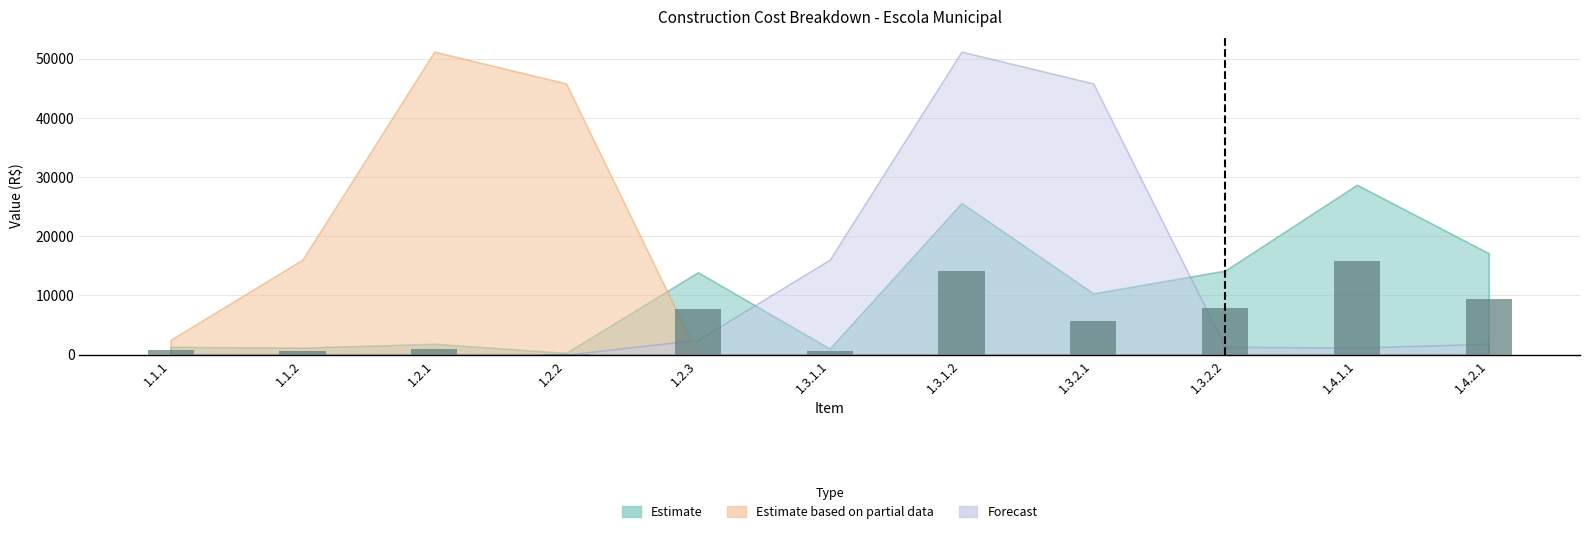

What is the sum of all values?

63515.9